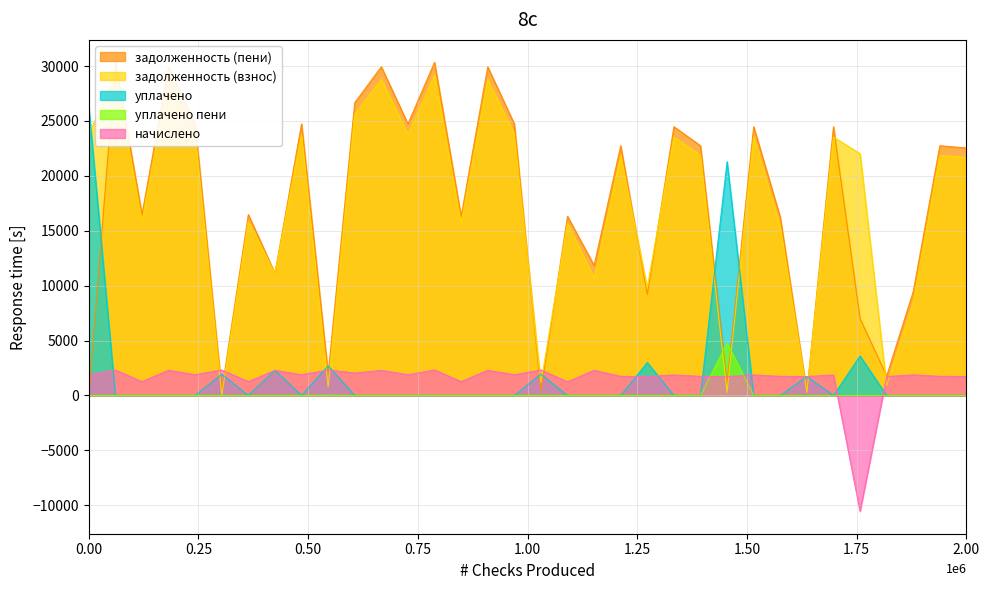

What is the highest value of the уплачено series?

26298.0